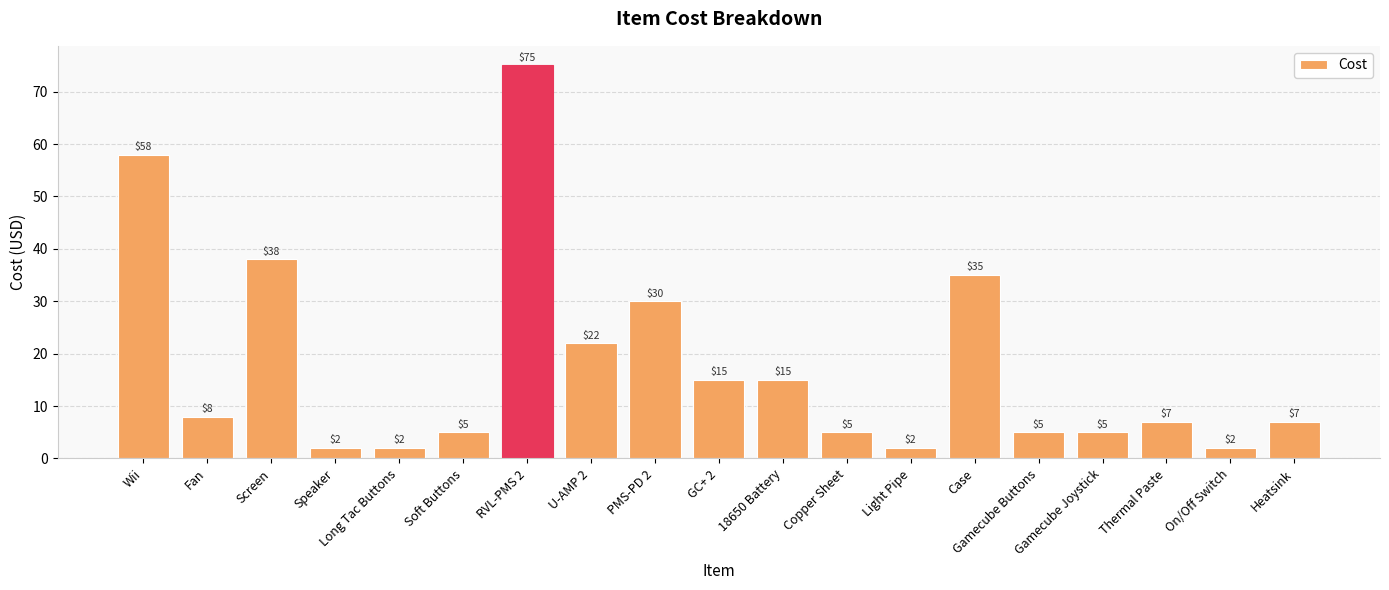

What is the change in value from GC+ 2 to Thermal Paste?

-8